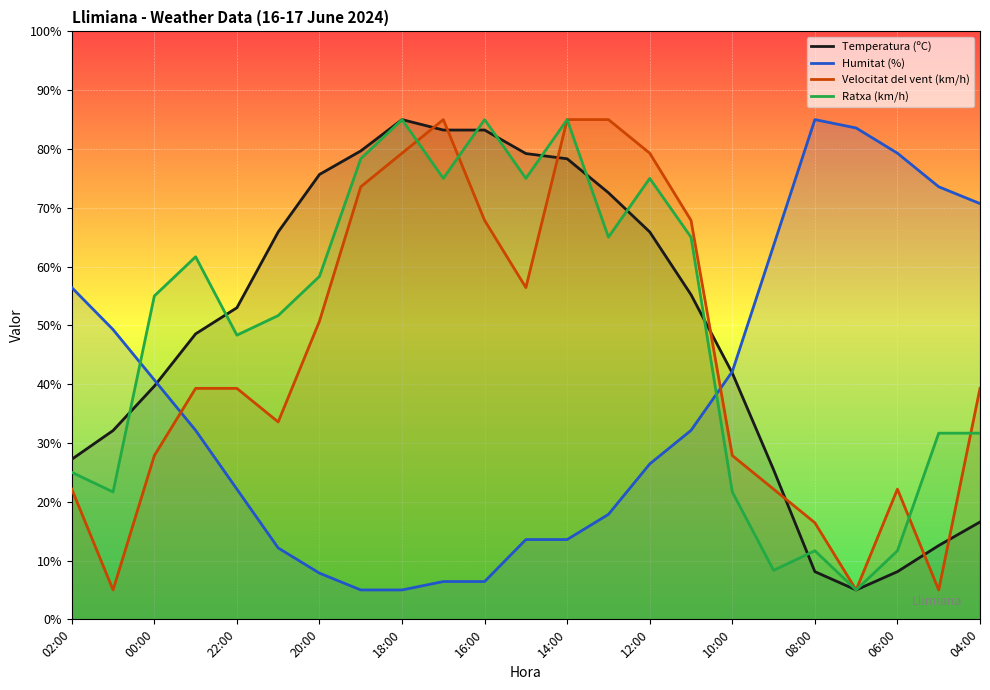

At 04:00, list the series in order from largest to smallest.

Humitat (%), Velocitat del vent (km/h), Ratxa (km/h), Temperatura (ºC)